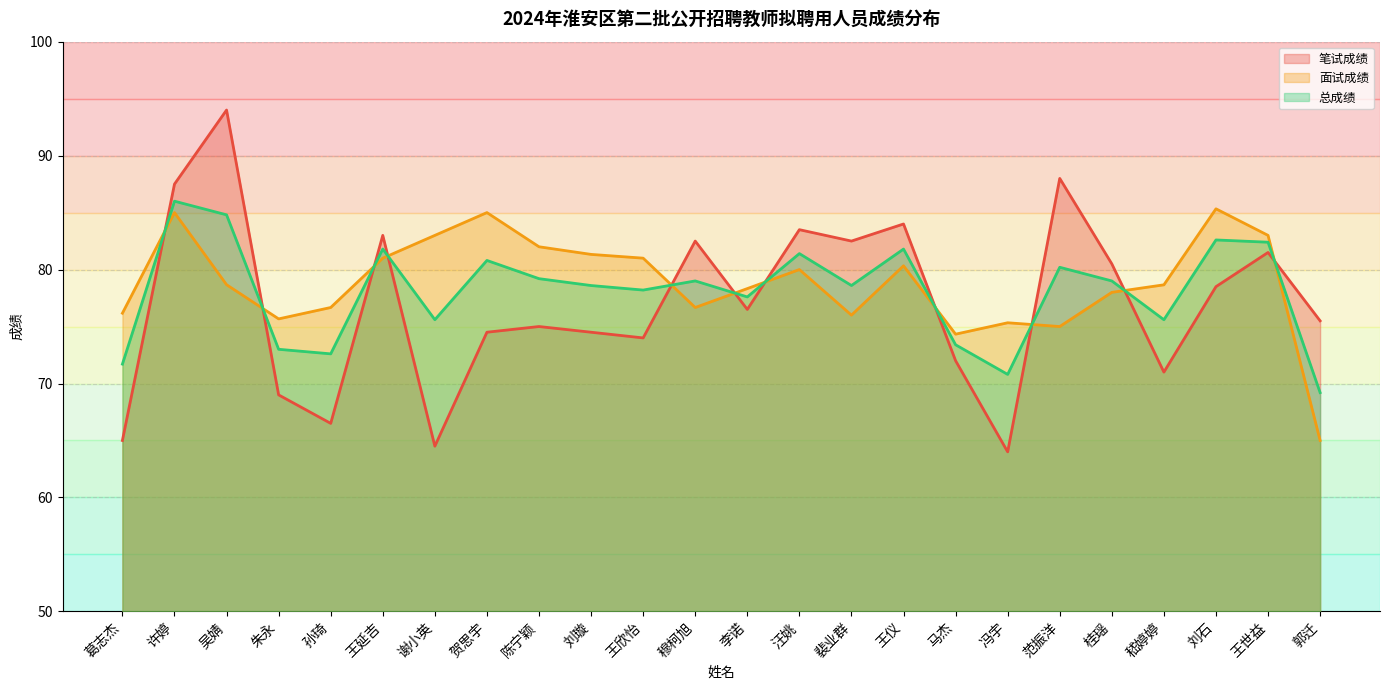

Which series has the largest total across all categories?

面试成绩